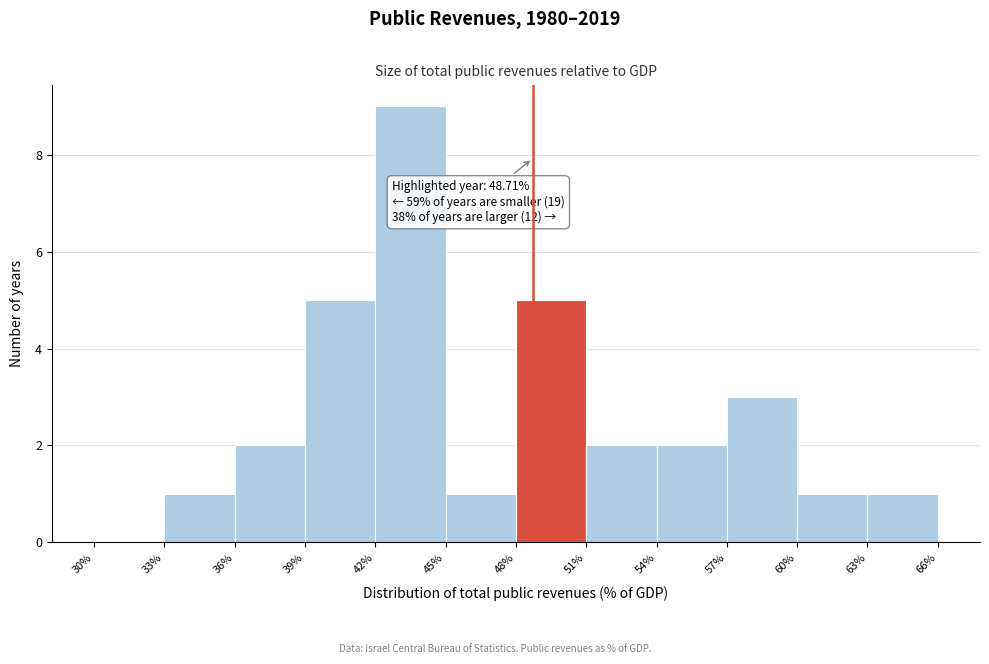

Which range on the x-axis has the tallest bar?

42% to 45%